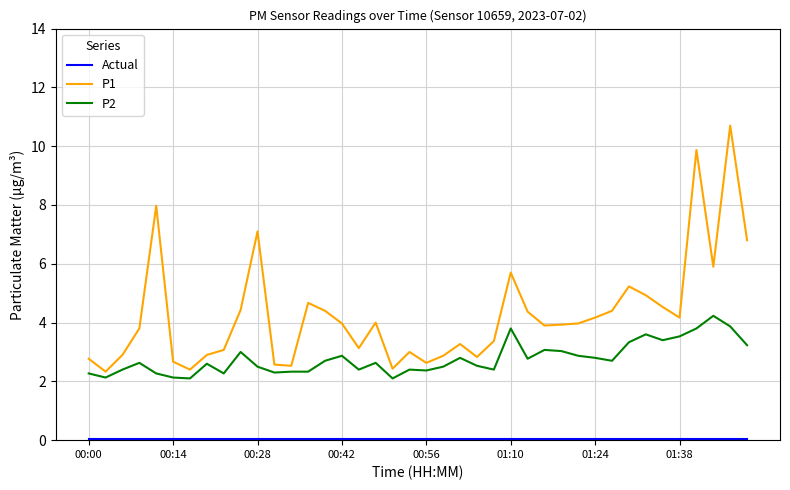

Which series has the largest total across all categories?

P1